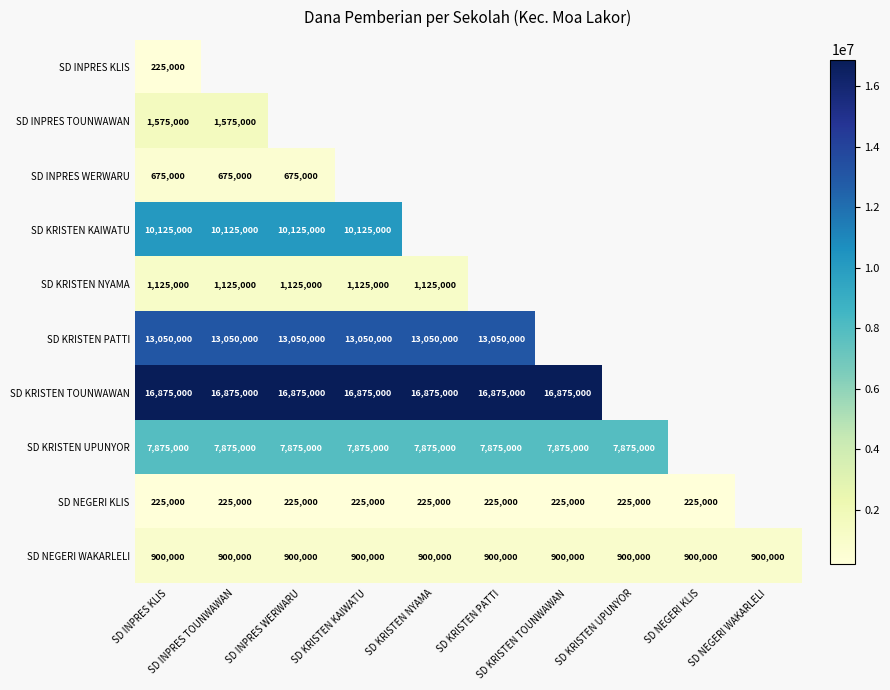

How many values in SD KRISTEN NYAMA are above zero?

5